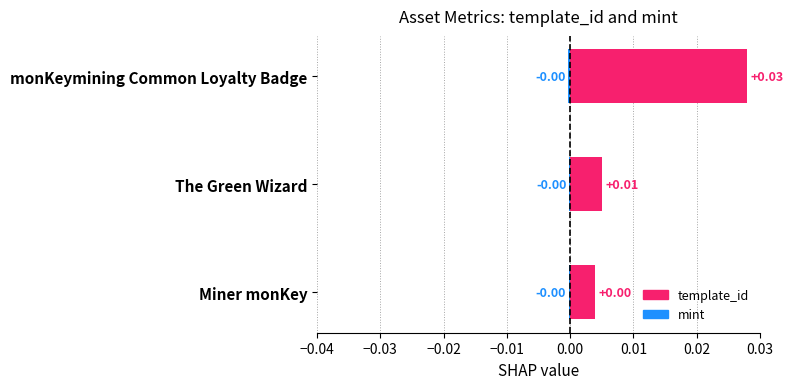

The value of template_id at Miner monKey is 0.0. True or false?

True